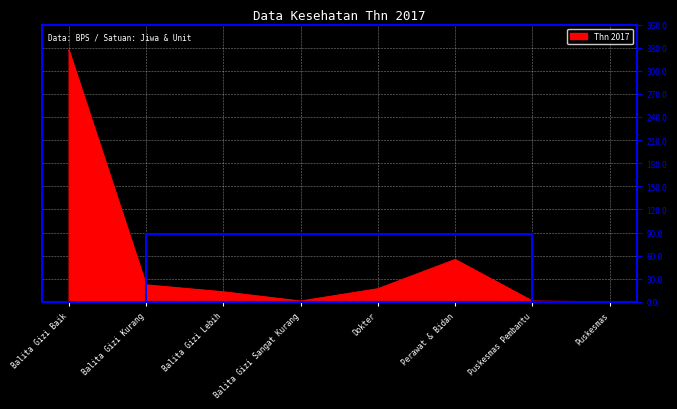

What is the sum of the values at Balita Gizi Lebih and Puskesmas?

13